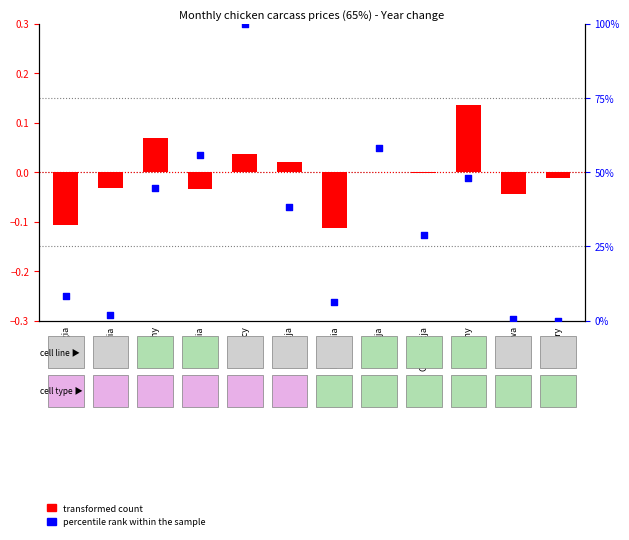

Which series contains the lowest Y value?

transformed count